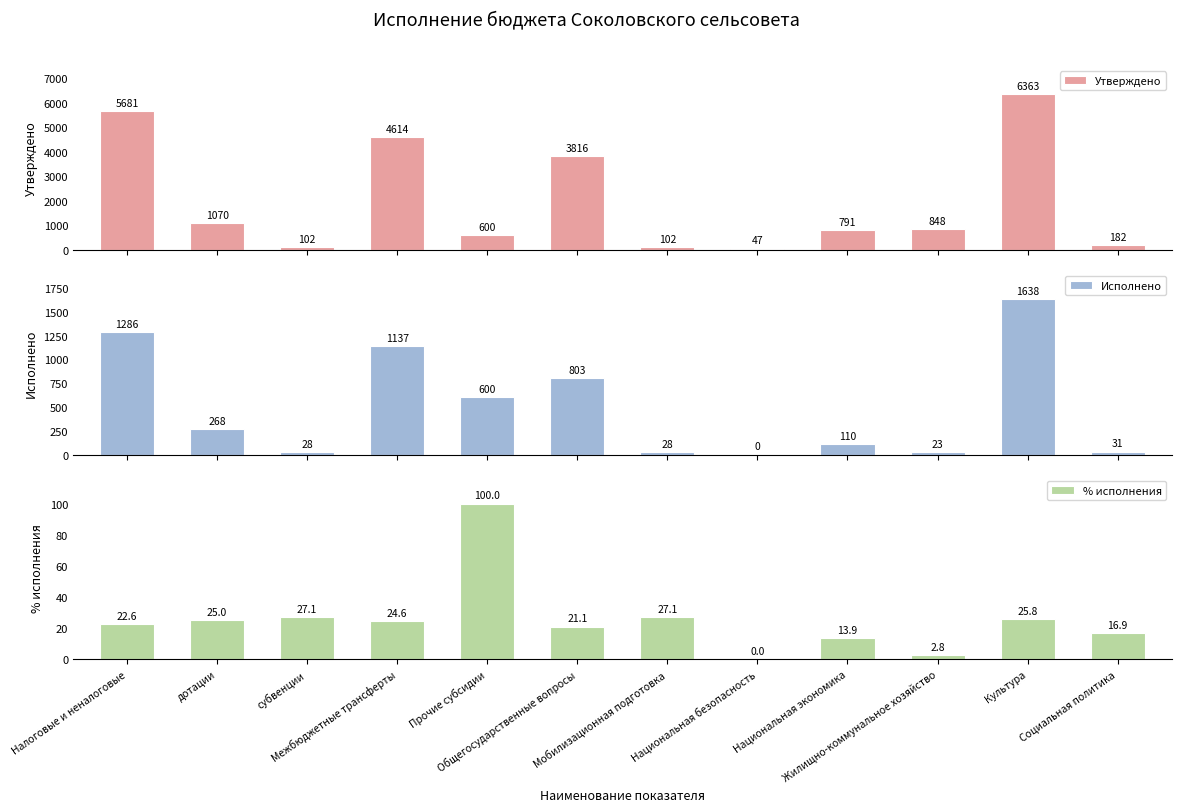

Reading left to right, list all the values displayed in this chart.

Утверждено: Налоговые и неналоговые=5680.9	дотации=1070.5	субвенции=101.5	Межбюджетные трансферты=4613.8	Прочие субсидии=600.0	Общегосударственные вопросы=3816.4	Мобилизационная подготовка=101.5	Национальная безопасность=46.8	Национальная экономика=791.4	Жилищно-коммунальное хозяйство=848.1	Культура=6363.3	Социальная политика=182.0
Исполнено: Налоговые и неналоговые=1286.3	дотации=267.6	субвенции=27.5	Межбюджетные трансферты=1136.7	Прочие субсидии=600.0	Общегосударственные вопросы=803.3	Мобилизационная подготовка=27.5	Национальная безопасность=0.0	Национальная экономика=109.9	Жилищно-коммунальное хозяйство=23.4	Культура=1638.3	Социальная политика=30.8
% исполнения: Налоговые и неналоговые=22.6	дотации=25.0	субвенции=27.1	Межбюджетные трансферты=24.6	Прочие субсидии=100.0	Общегосударственные вопросы=21.1	Мобилизационная подготовка=27.1	Национальная безопасность=0.0	Национальная экономика=13.9	Жилищно-коммунальное хозяйство=2.8	Культура=25.8	Социальная политика=16.9